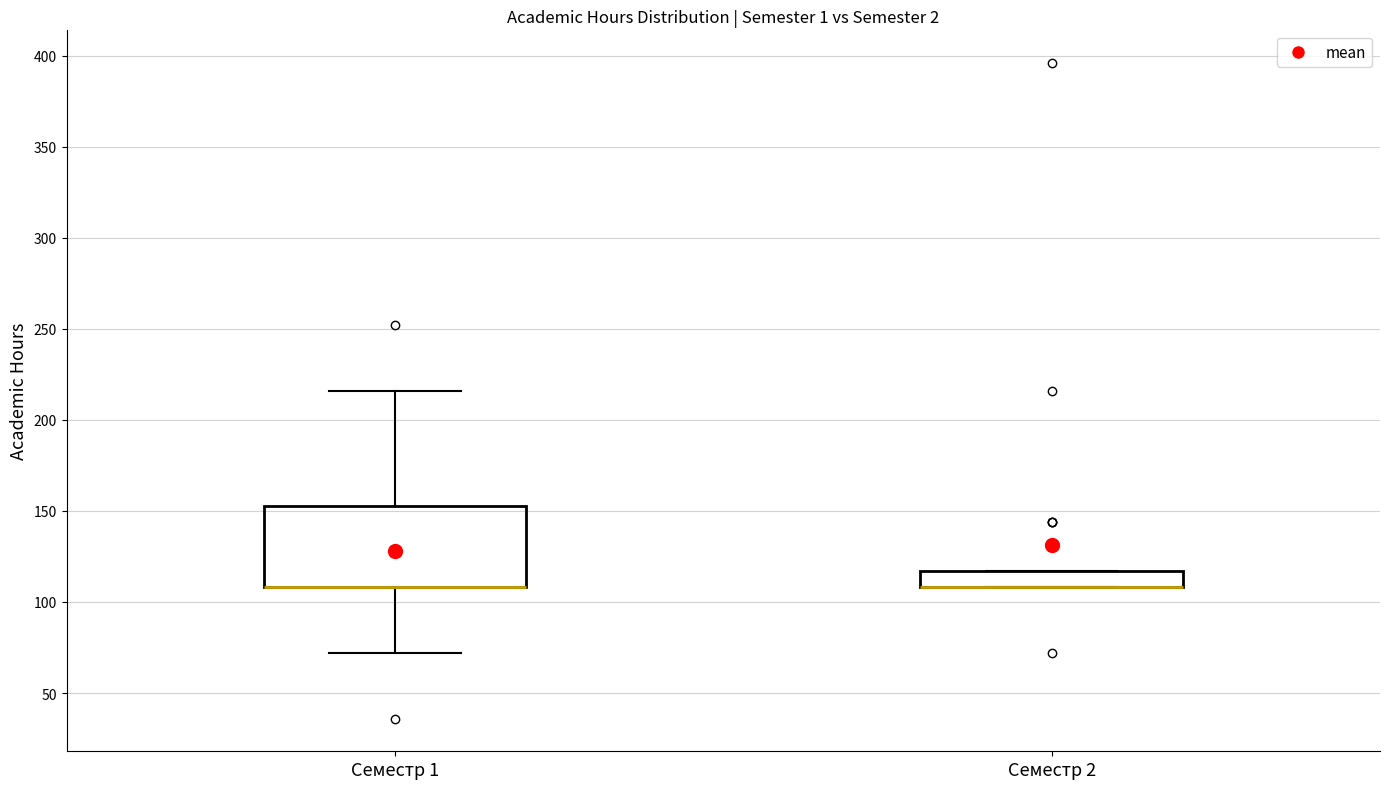

Reading left to right, transcribe this box plot: for each box, give where its median line is, the range the box spans, and where its two whiskers end, as read against the y-axis. The values are not printed on the chart, so give them approximately, as read against the axis.

Семестр 1: median 110 (drawn on the box's lower edge), box 110 to 155, whiskers 70 to 215
Семестр 2: median 110 (drawn on the box's lower edge), box 110 to 115, whiskers 110 to 115